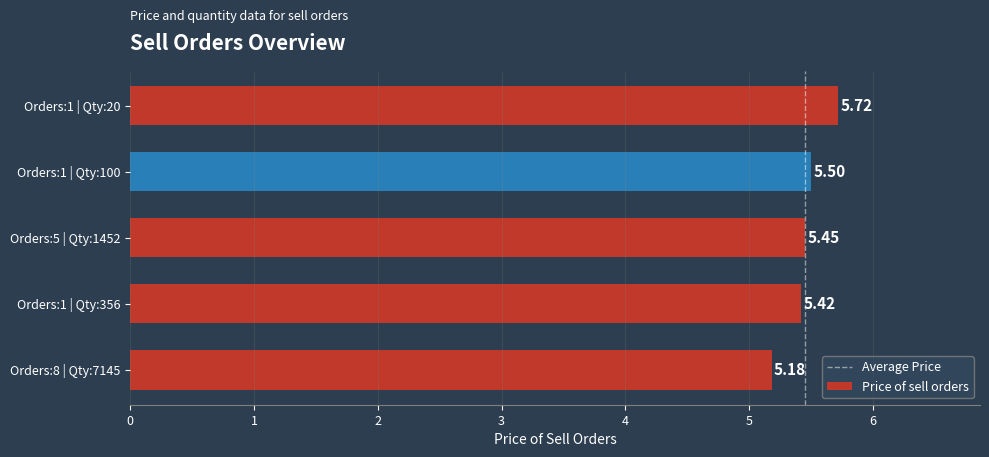

What is the ratio of the value at Orders:1 | Qty:356 to the value at Orders:1 | Qty:20?

0.9